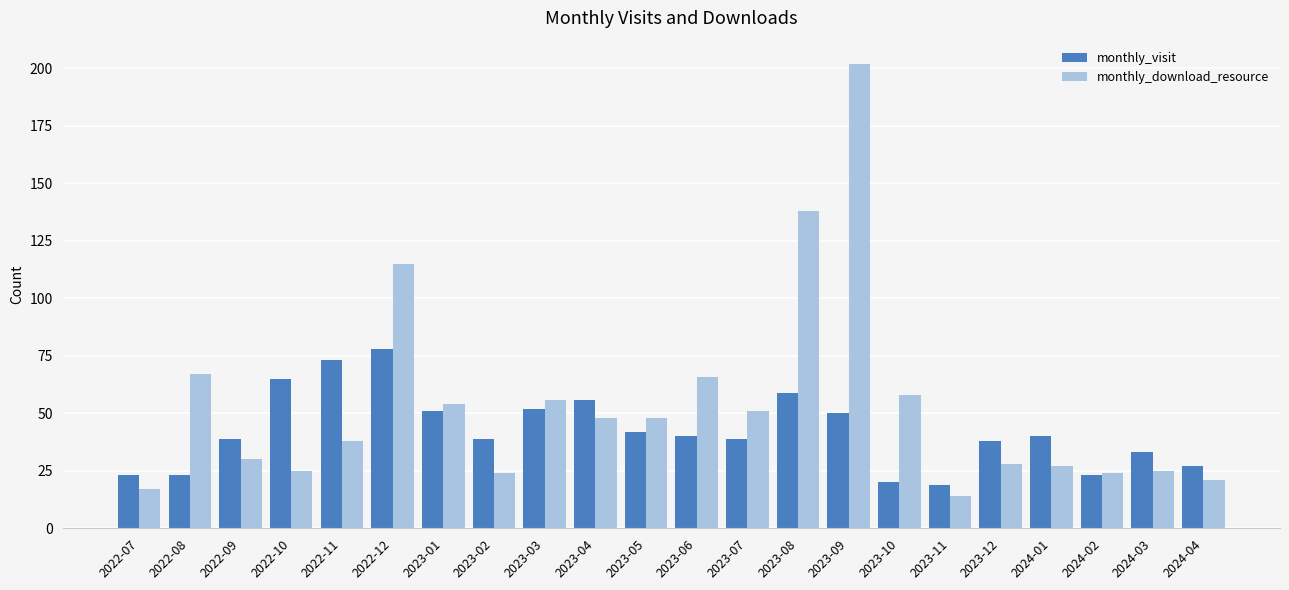

Reading right to left, transcribe all the data shown in this chart.

monthly_visit: 2024-04=27	2024-03=33	2024-02=23	2024-01=40	2023-12=38	2023-11=19	2023-10=20	2023-09=50	2023-08=59	2023-07=39	2023-06=40	2023-05=42	2023-04=56	2023-03=52	2023-02=39	2023-01=51	2022-12=78	2022-11=73	2022-10=65	2022-09=39	2022-08=23	2022-07=23
monthly_download_resource: 2024-04=21	2024-03=25	2024-02=24	2024-01=27	2023-12=28	2023-11=14	2023-10=58	2023-09=202	2023-08=138	2023-07=51	2023-06=66	2023-05=48	2023-04=48	2023-03=56	2023-02=24	2023-01=54	2022-12=115	2022-11=38	2022-10=25	2022-09=30	2022-08=67	2022-07=17